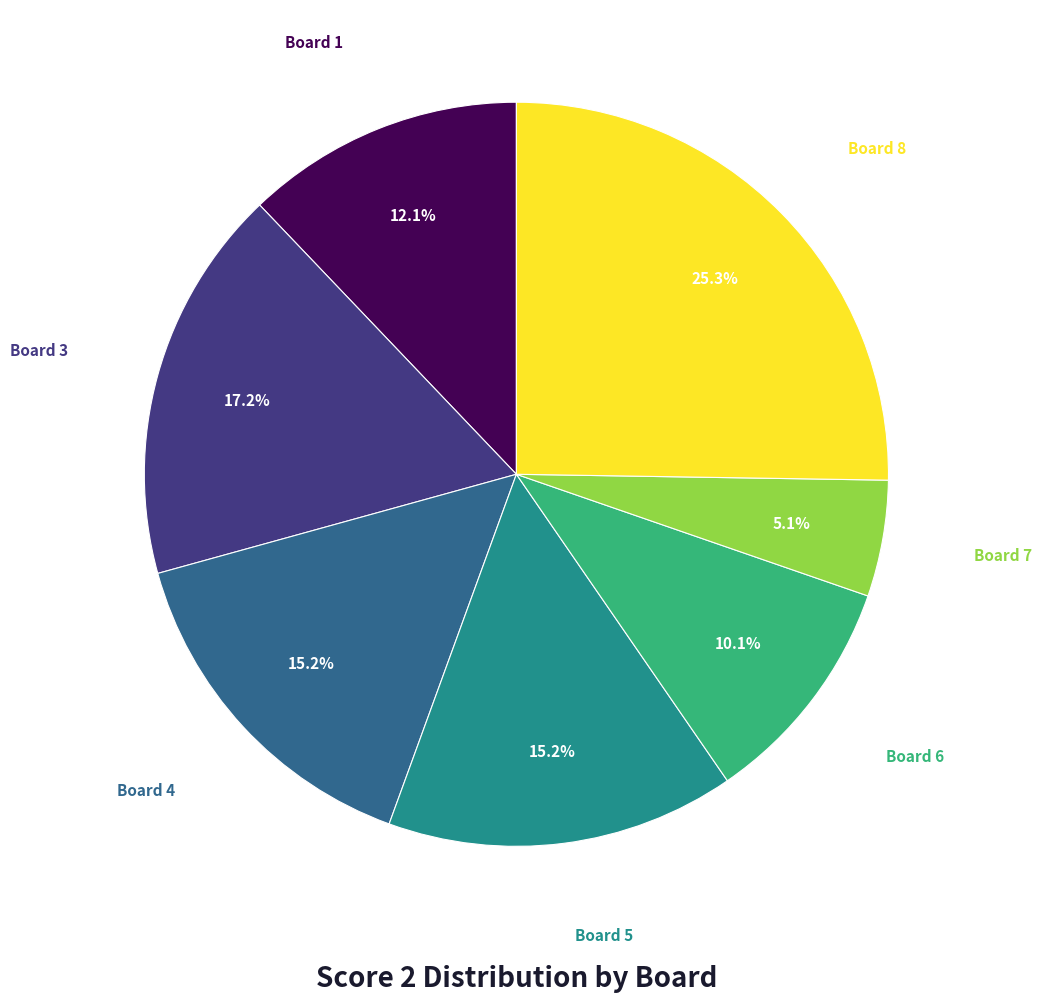

Is there any slice that represents more than half of the pie?

No